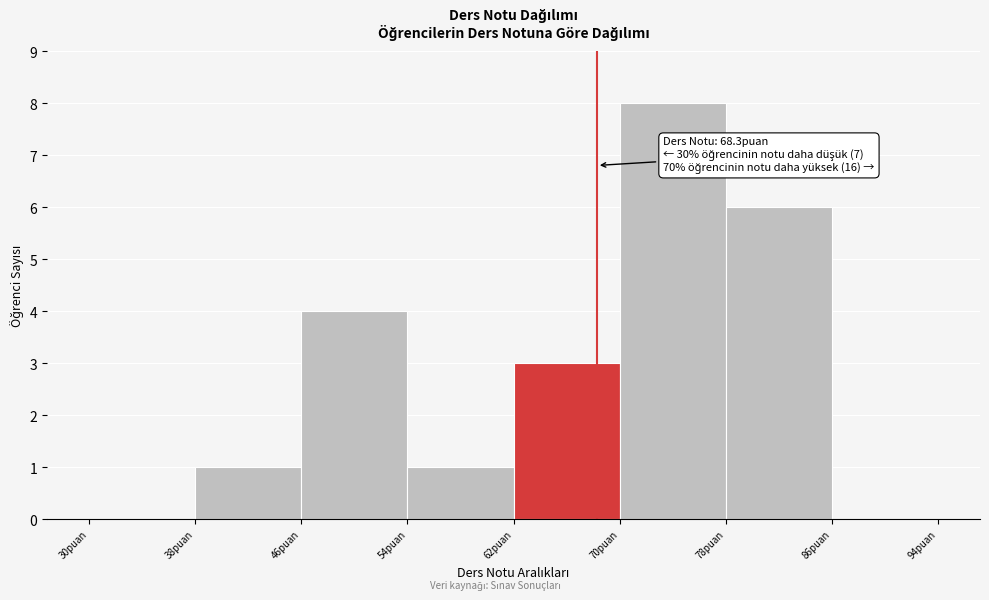

Over which range of the x-axis is the bar tallest?

70 to 78